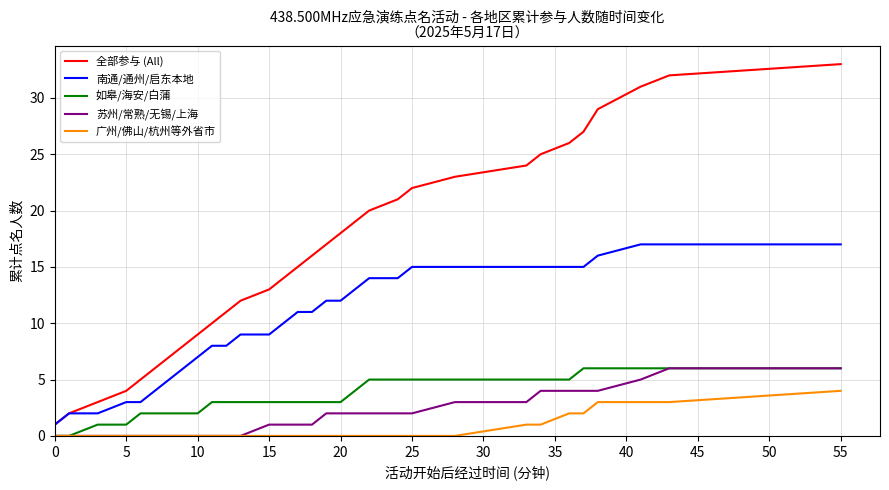

Which series has the widest spread of values?

全部参与 (All)